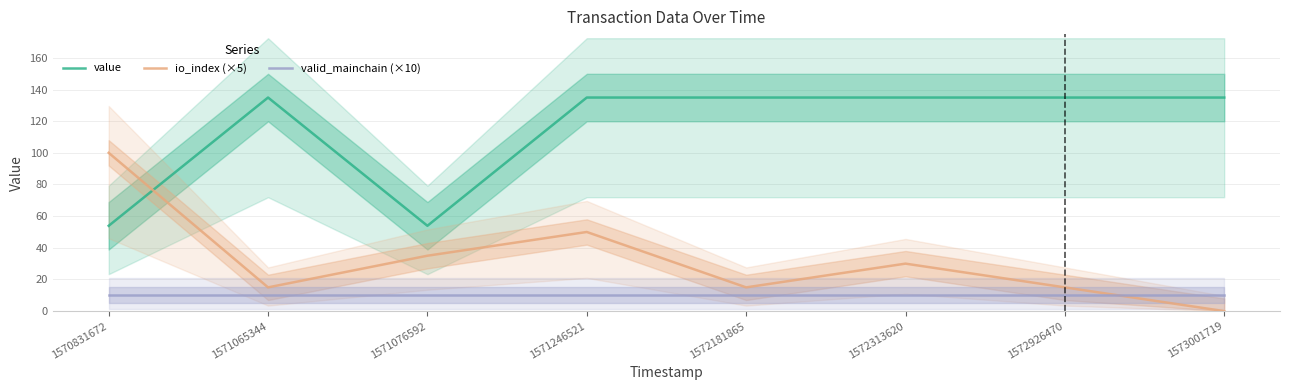

Rank the series by their maximum value, from highest to lowest.

value, io_index (×5), valid_mainchain (×10)